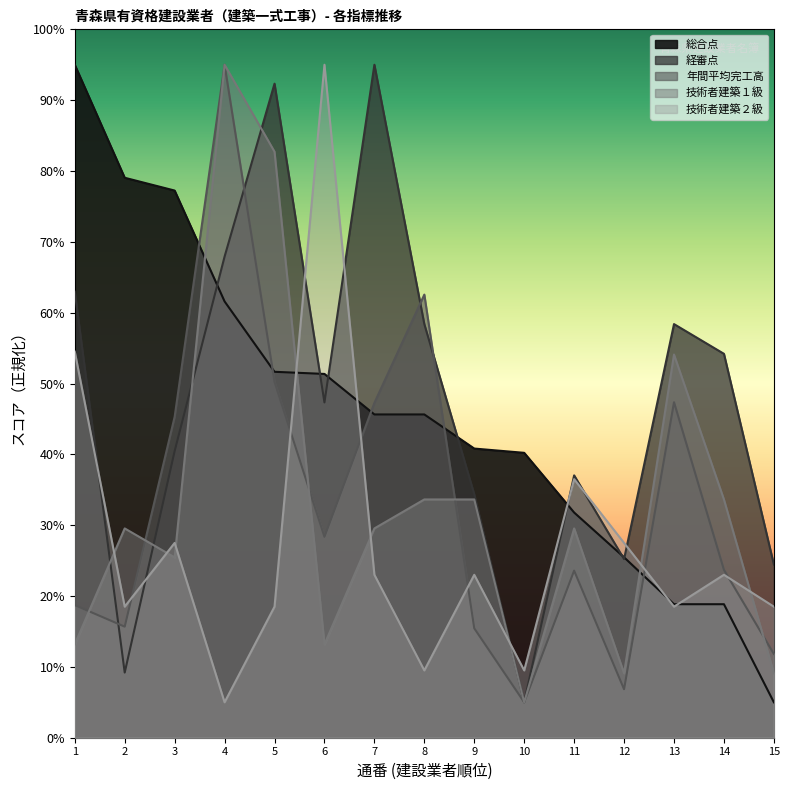

Reading left to right, transcribe all the data shown in this chart.

総合点: 95.0	79.0	77.2	61.6	51.7	51.4	45.6	45.6	40.8	40.2	31.8	25.5	18.8	18.8	5.0
経審点: 63.0	9.2	40.5	67.9	92.3	47.3	95.0	58.4	34.4	5.0	37.0	25.2	58.4	54.2	24.4
年間平均完工高: 18.7	15.7	45.3	95.0	50.2	28.4	47.3	62.6	15.4	5.0	23.6	6.8	47.4	23.7	11.8
技術者建築１級: 13.2	29.5	25.5	95.0	82.7	13.2	29.5	33.6	33.6	5.0	29.5	9.1	54.1	33.6	9.1
技術者建築２級: 54.5	18.5	27.5	5.0	18.5	95.0	23.0	9.5	23.0	9.5	36.5	27.5	18.5	23.0	18.5